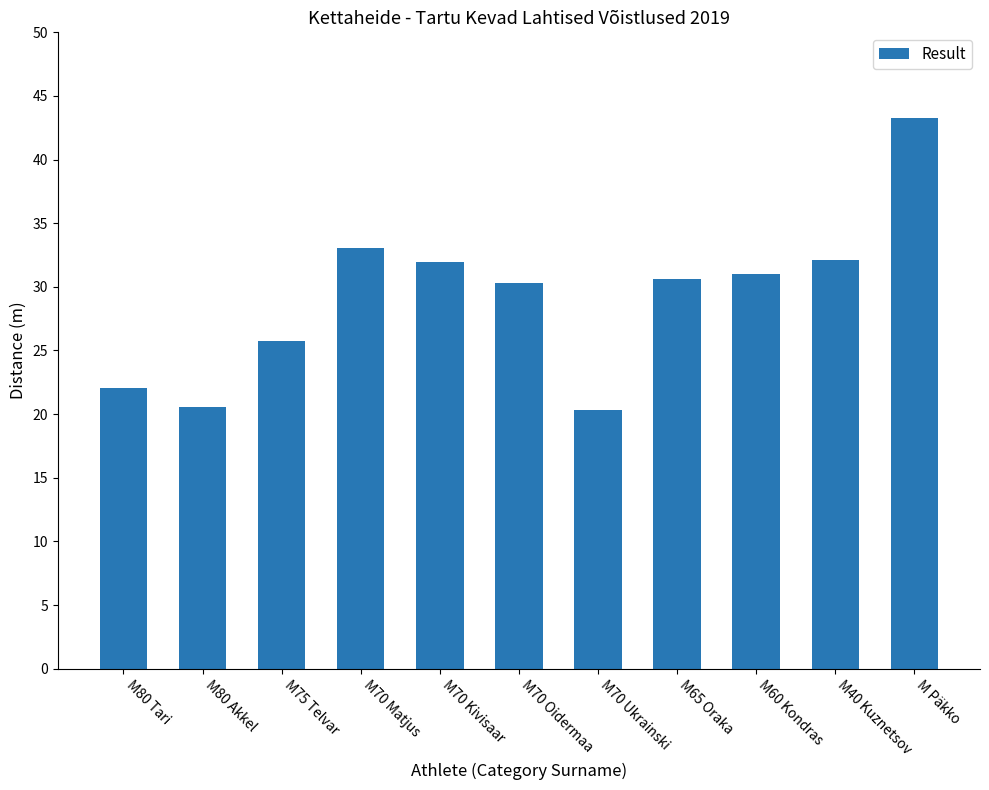

The chart shows a value of 22.1 at M80 Tari. True or false?

True